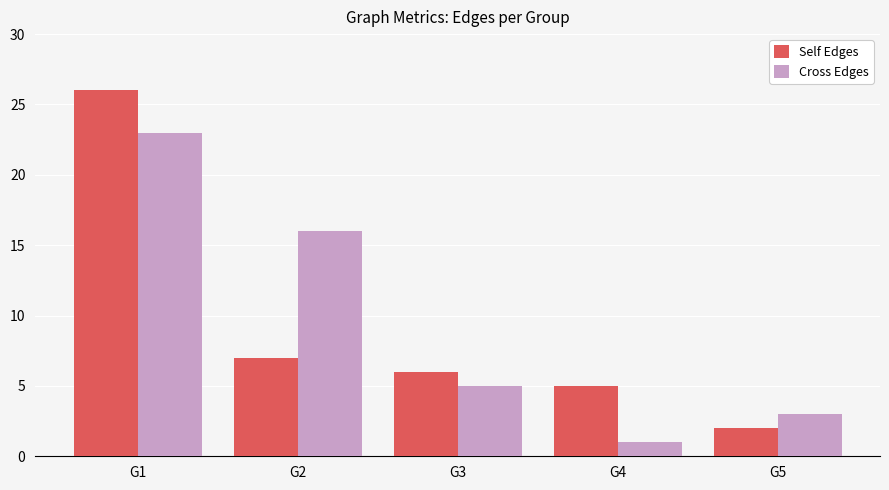

Which series has the widest spread of values?

Self Edges